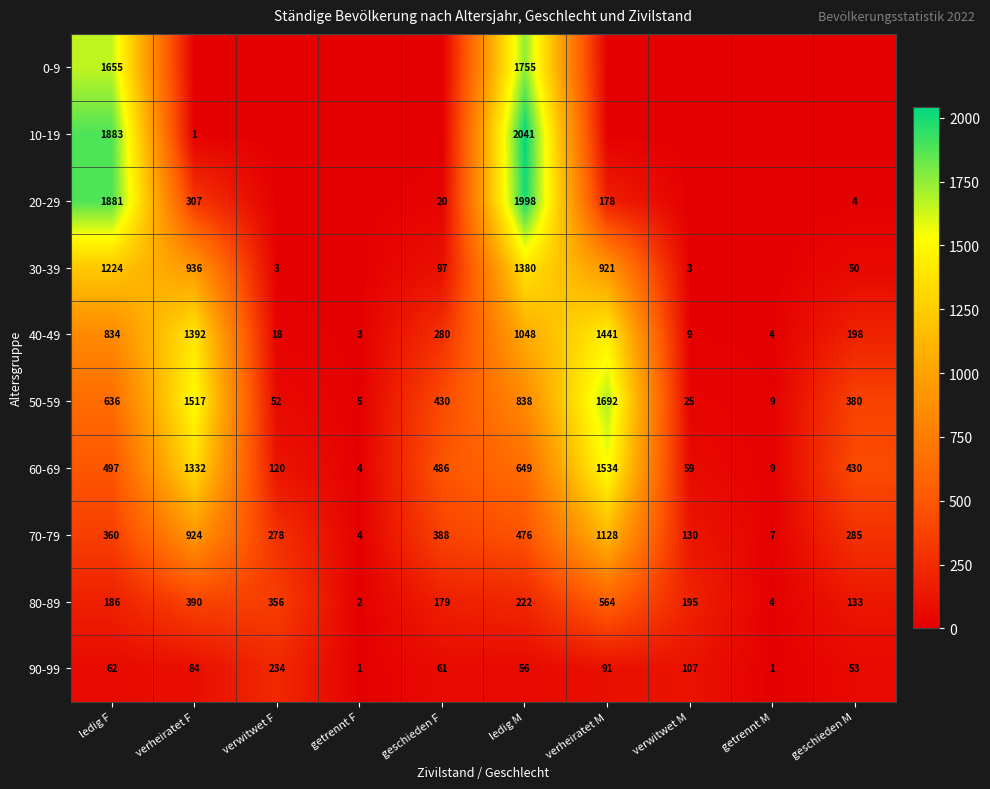

What is the sum of all 40-49 values?

5227